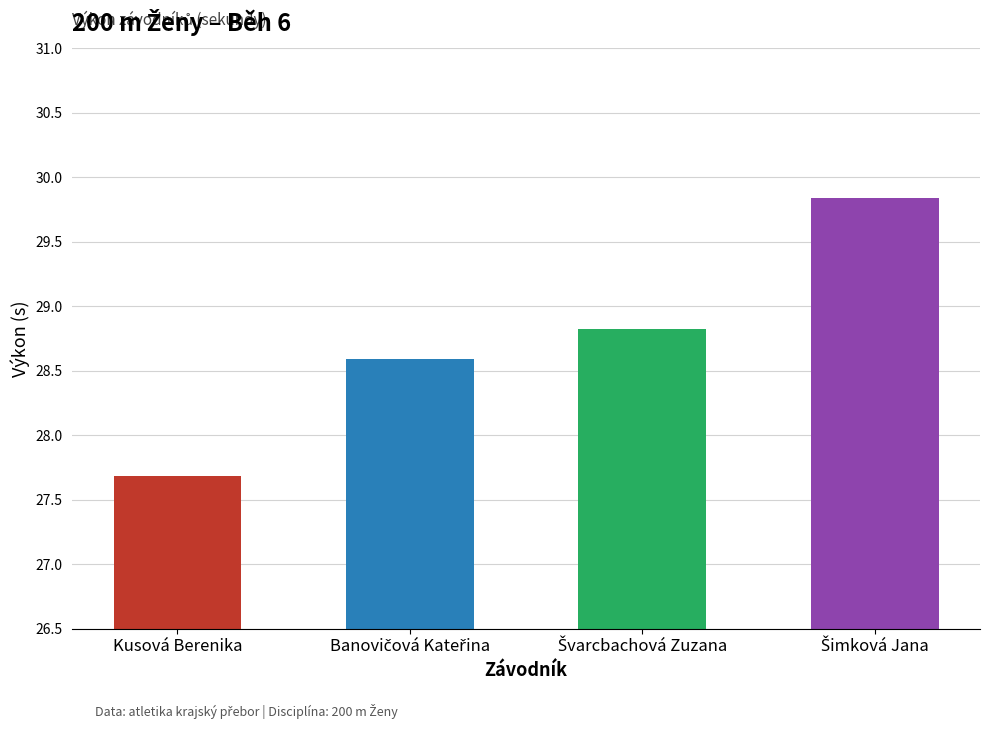

At which label is the value closest to 28?

Kusová Berenika